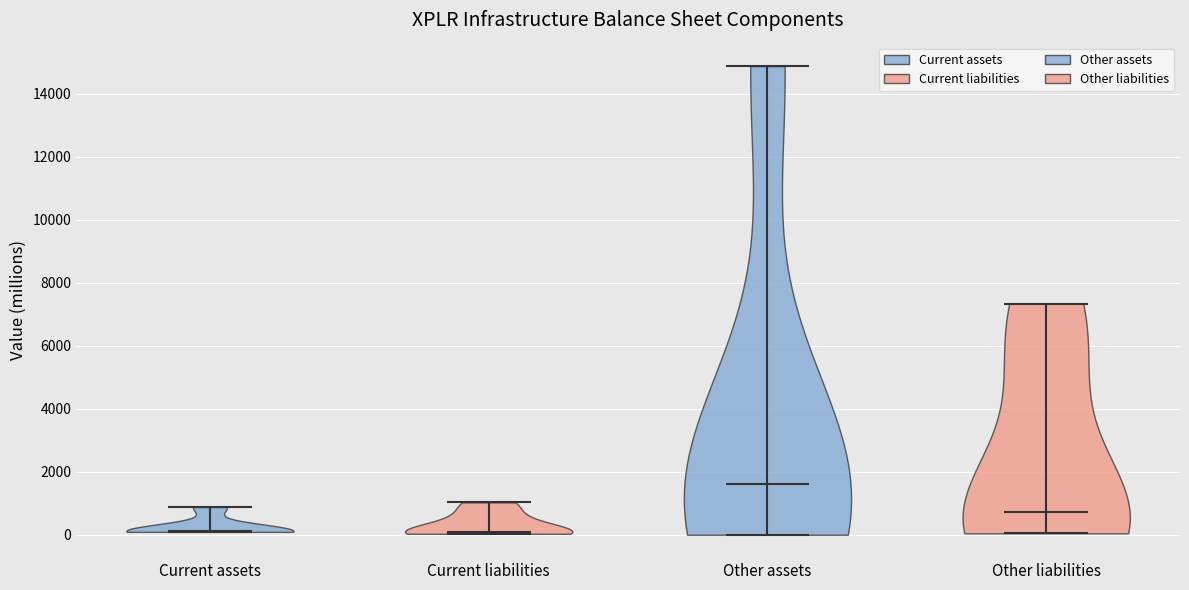

What is the lowest point the violin for Current assets reaches on the y-axis? The values are not printed on the chart, so give them approximately, as read against the axis.

0